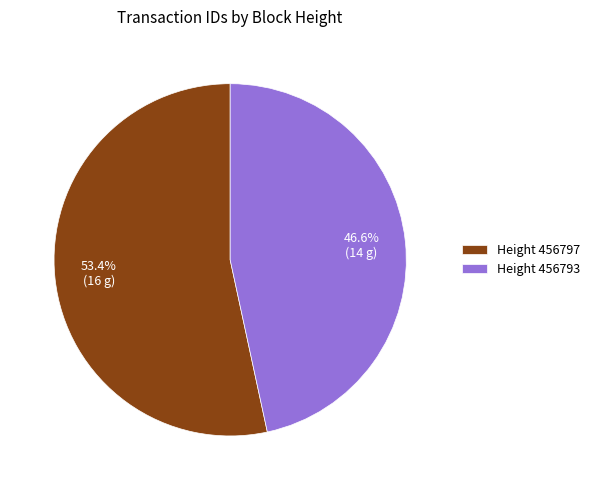

What is the total percentage of Height 456797 and Height 456793?

100.0%